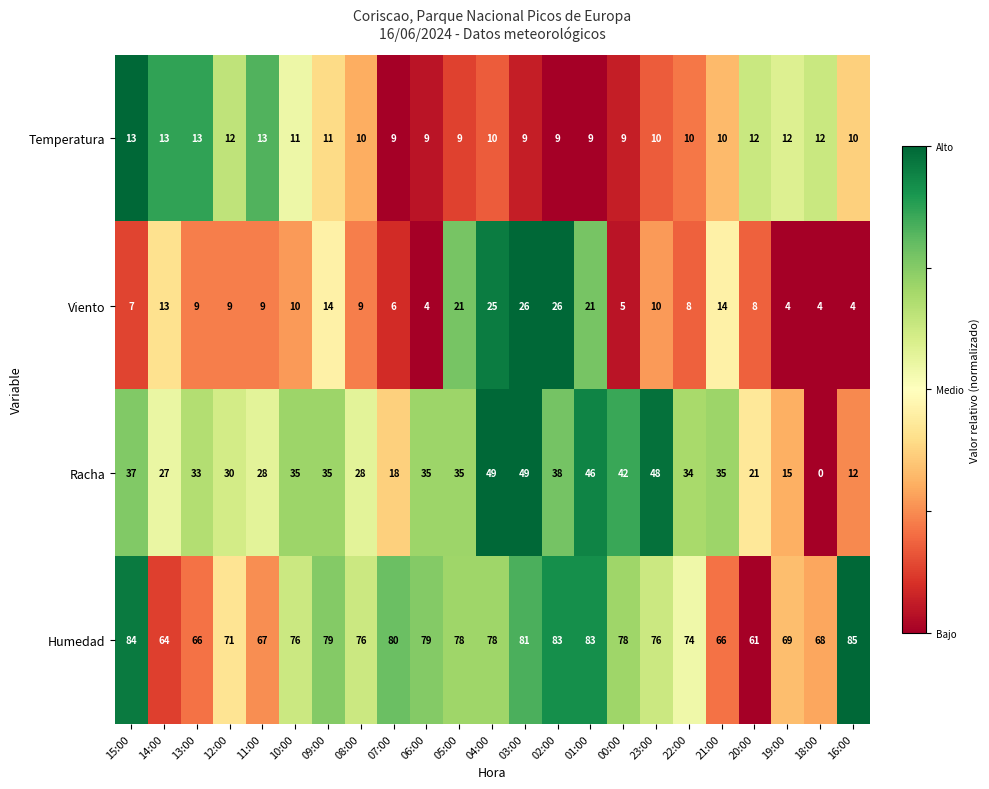

The Viento series shows 39 at 04:00. True or false?

False